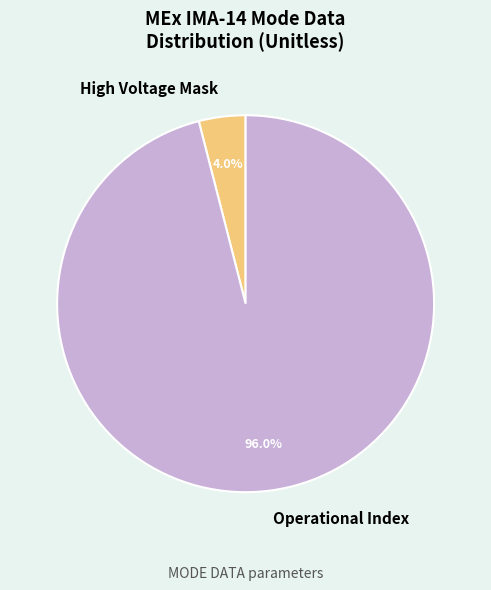

Which category has the biggest portion of the pie?

Operational Index